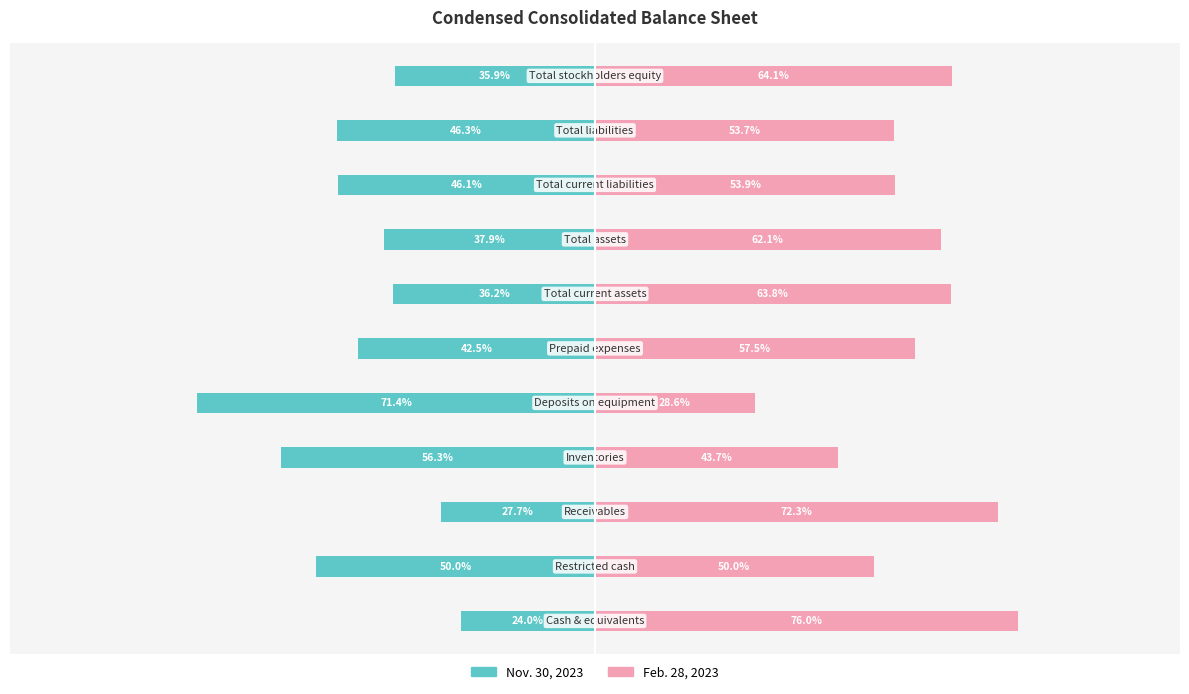

Which has a higher value, 1 or 8?

8